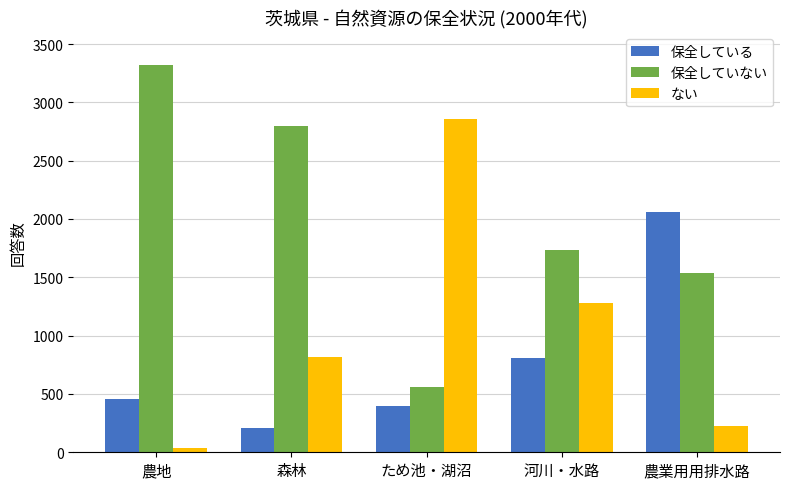

What is the greatest value displayed?

3316